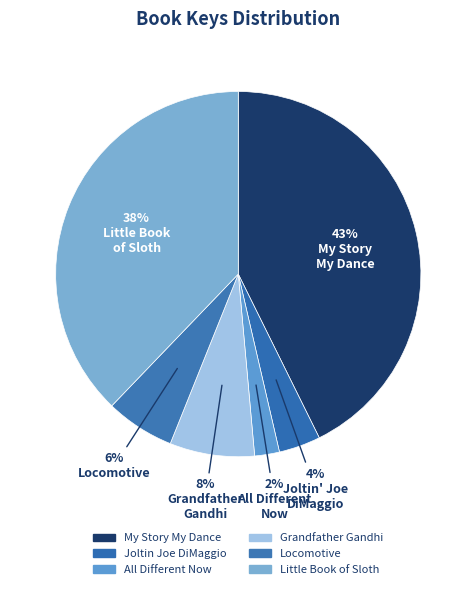

Is the sum of Locomotive and Joltin Joe DiMaggio greater than half?

No